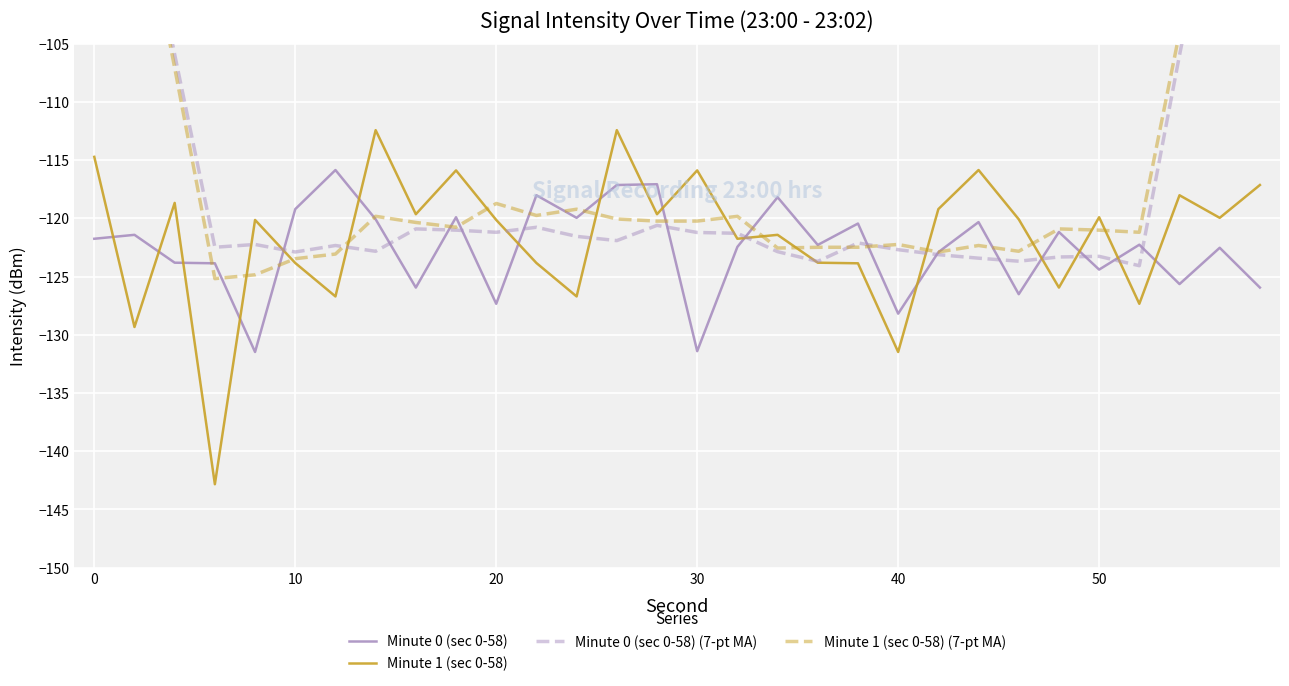

Which series ends up on top after the final intersection of Minute 0 (sec 0-58) and Minute 1 (sec 0-58)?

Minute 1 (sec 0-58)